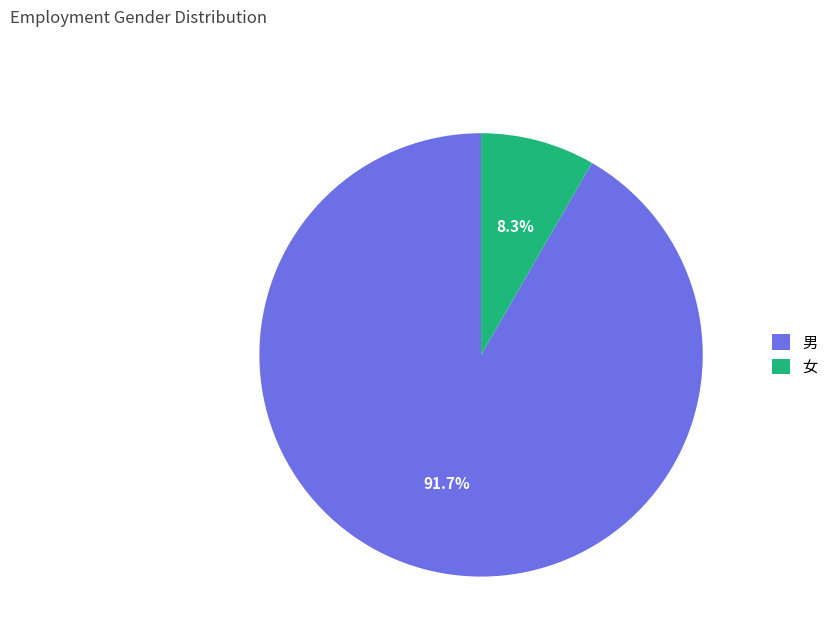

Which slice represents more than half of the pie?

男